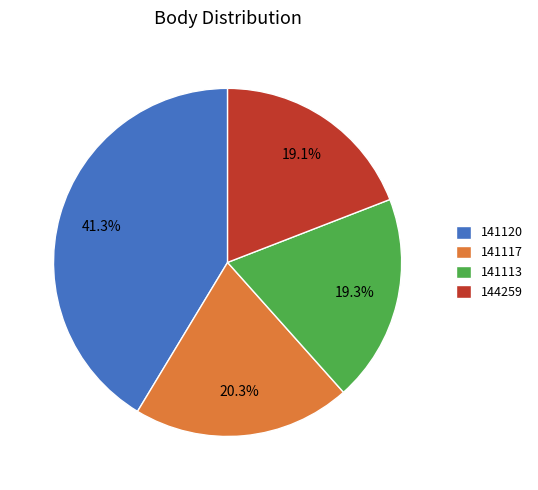

Which has a higher value, 141117 or 141113?

141117